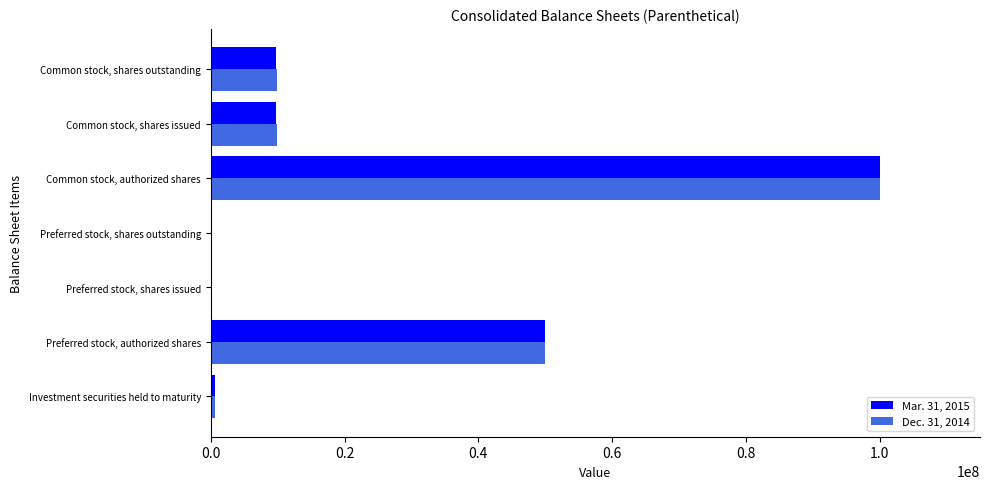

Is it true that Mar. 31, 2015 equals 45321774 at Preferred stock, shares outstanding?

False